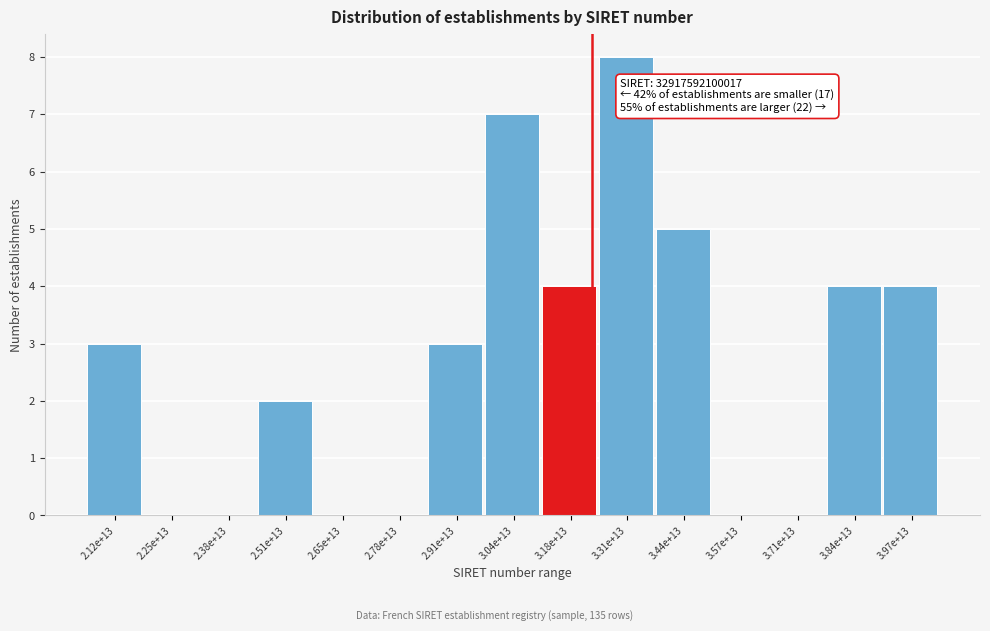

Reading left to right, what are all the values shown in this chart?

2.12e+13=3	2.25e+13=0	2.38e+13=0	2.51e+13=2	2.65e+13=0	2.78e+13=0	2.91e+13=3	3.04e+13=7	3.18e+13=4	3.31e+13=8	3.44e+13=5	3.57e+13=0	3.71e+13=0	3.84e+13=4	3.97e+13=4